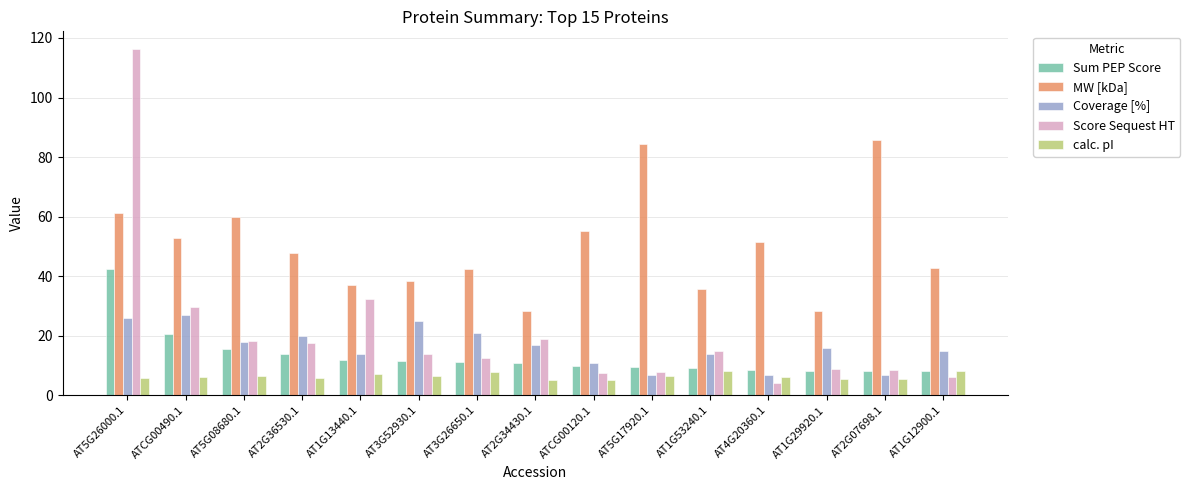

What is the label of the 13th bar from the left?

AT1G29920.1